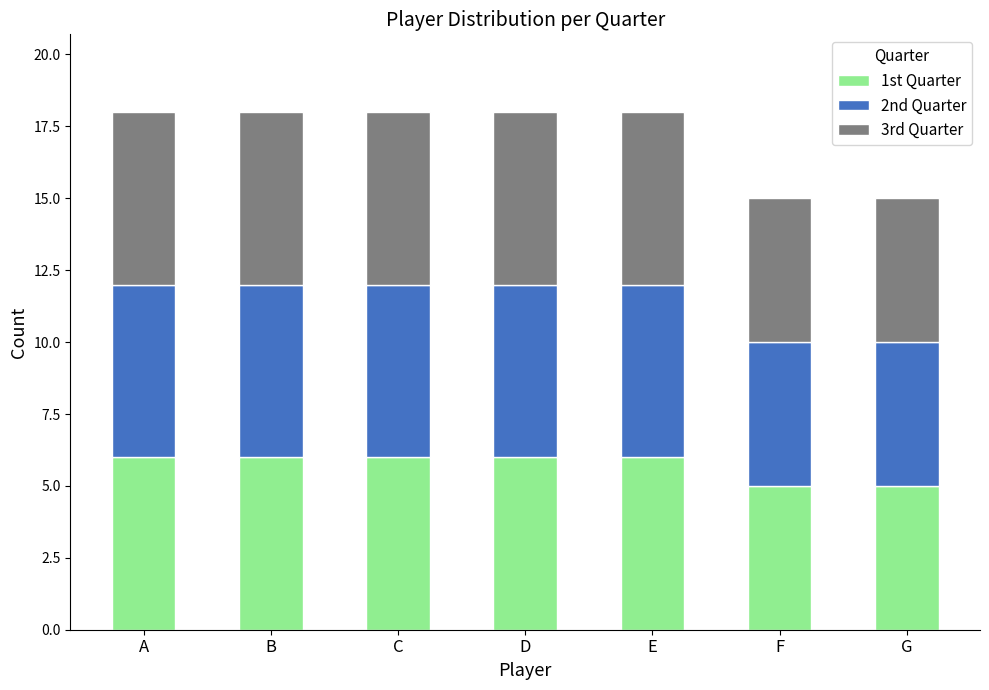

What is the highest value of the 1st Quarter series?

6